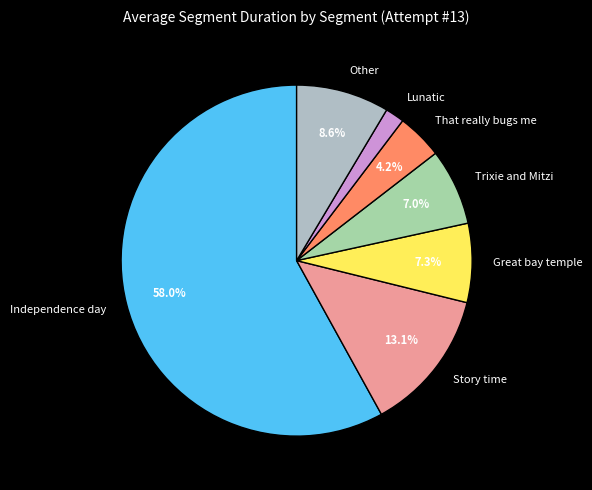

How many segments does this pie chart have?

7